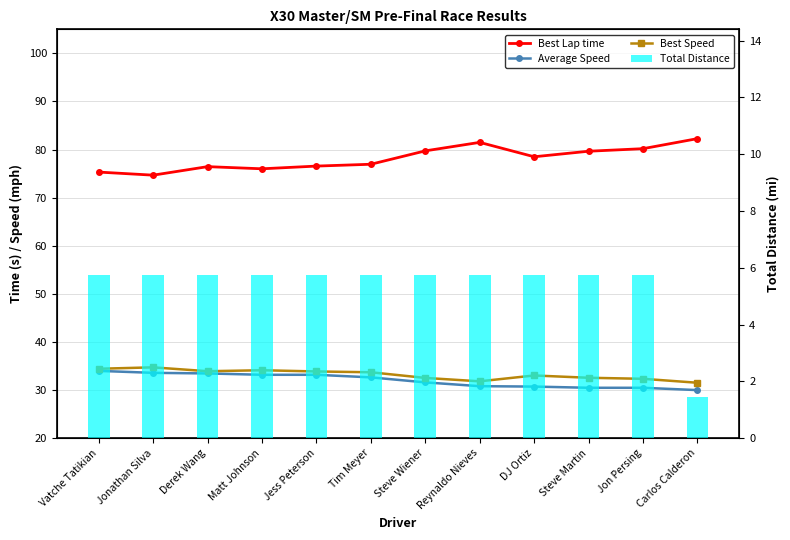

Is the value of Average Speed at Carlos Calderon greater than the value of Total Distance at Jonathan Silva?

Yes